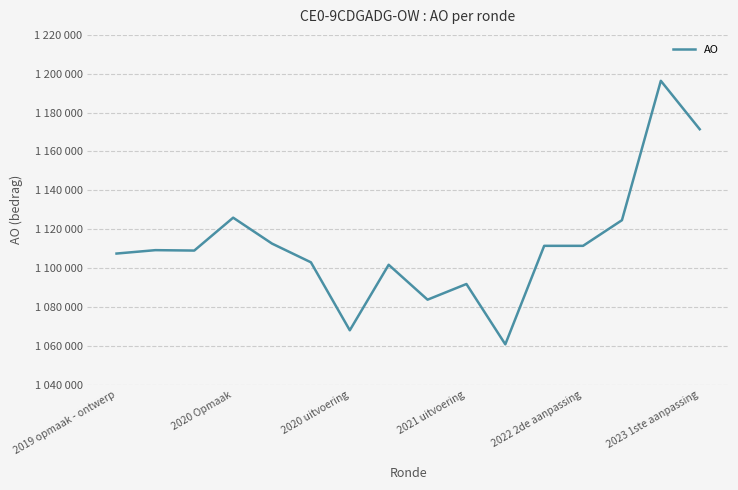

Does the chart have visible grid lines?

Yes